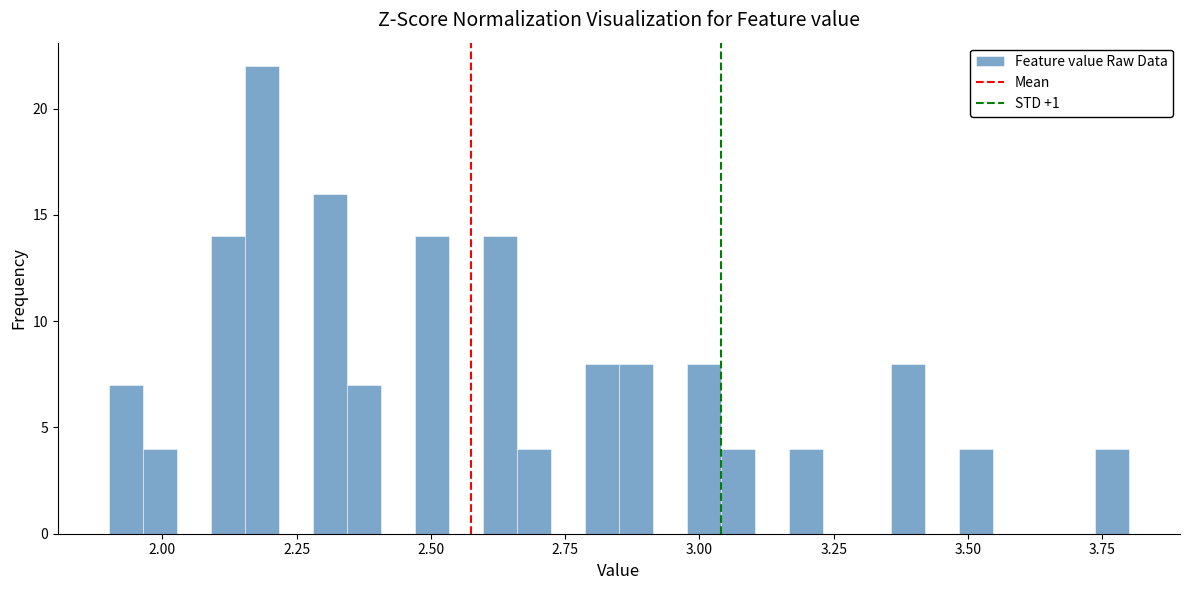

Around what value on the x-axis is the tallest bar? Give the approximate position of its centre, as read against the axis.

2.20